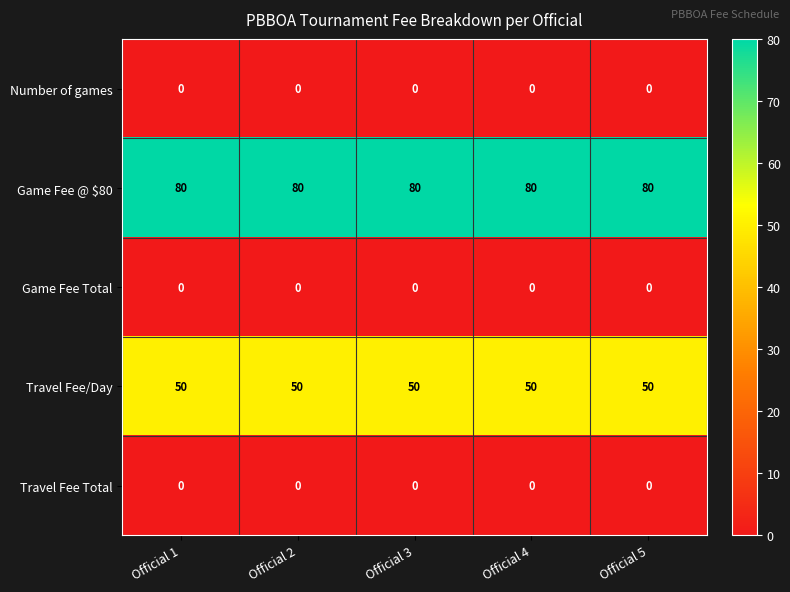

True or false: Game Fee @ $80 has a value of 108 at Official 5.

False